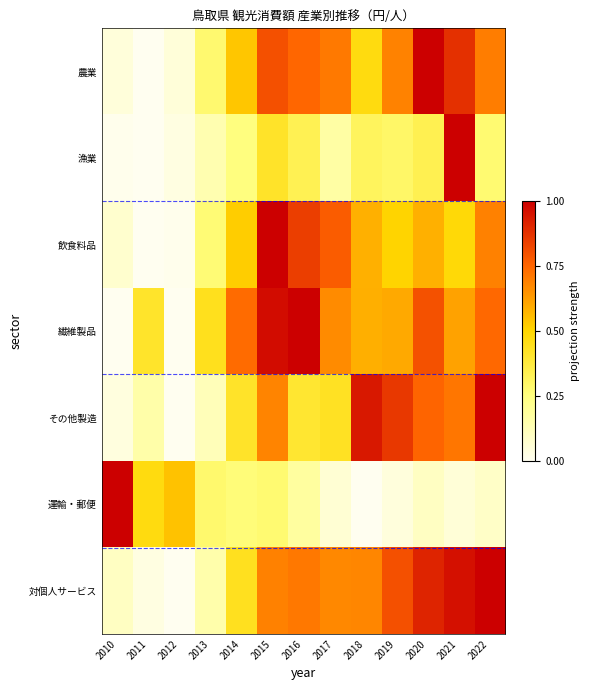

At how many categories does at least one series exceed 0?

13